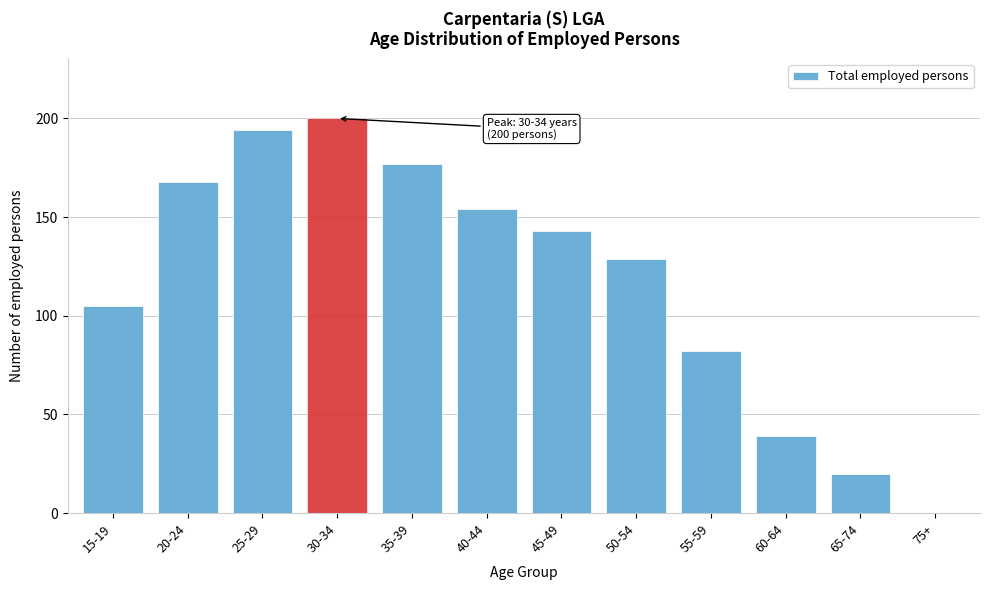

Reading left to right, what are all the values shown in this chart?

15-19=105	20-24=168	25-29=194	30-34=200	35-39=177	40-44=154	45-49=143	50-54=129	55-59=82	60-64=39	65-74=20	75+=0